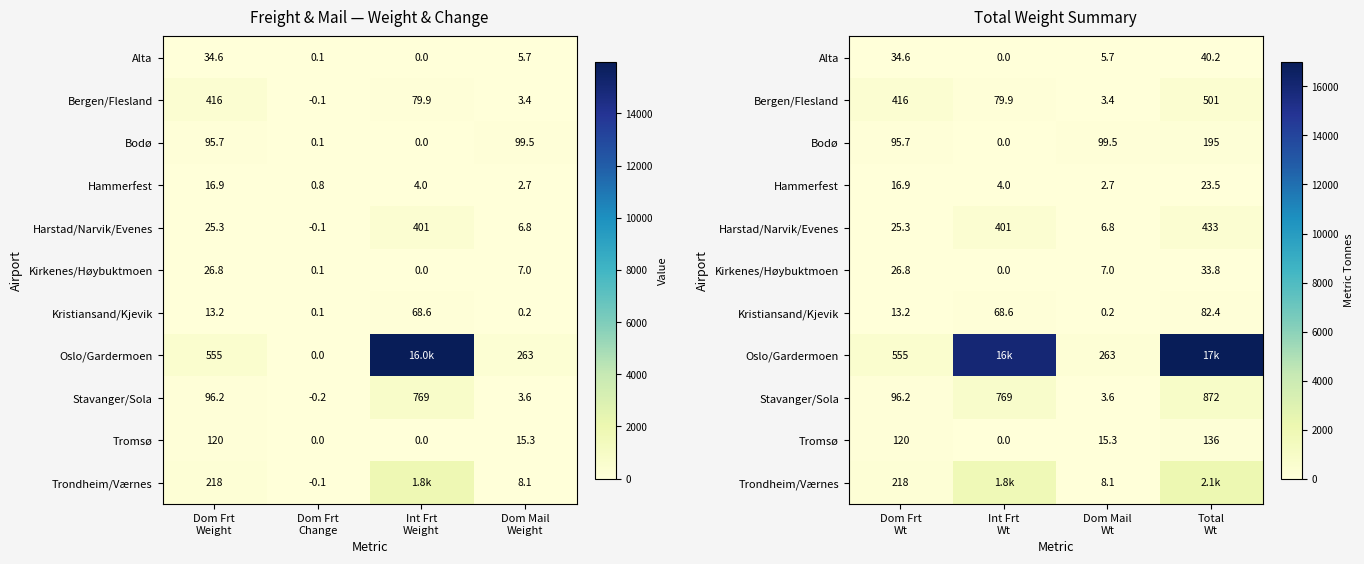

What is the difference between the second highest and minimum values in the Harstad/Narvik/Evenes series?

394.3